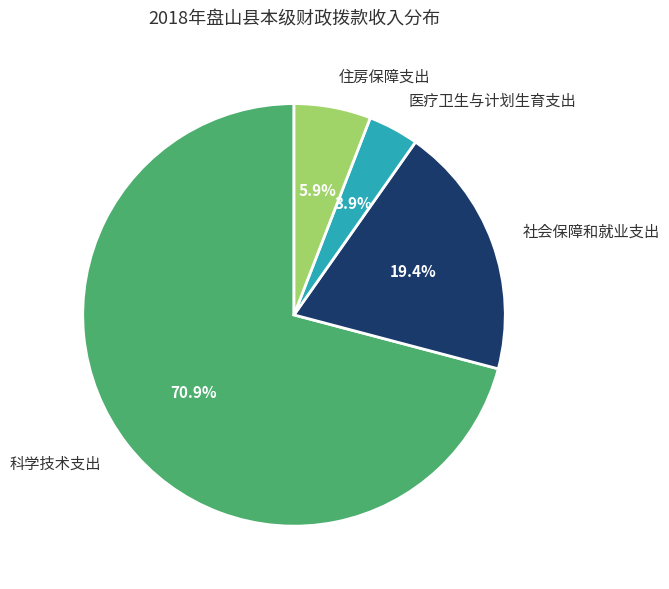

Is it true that 科学技术支出 is 84% of the pie?

False